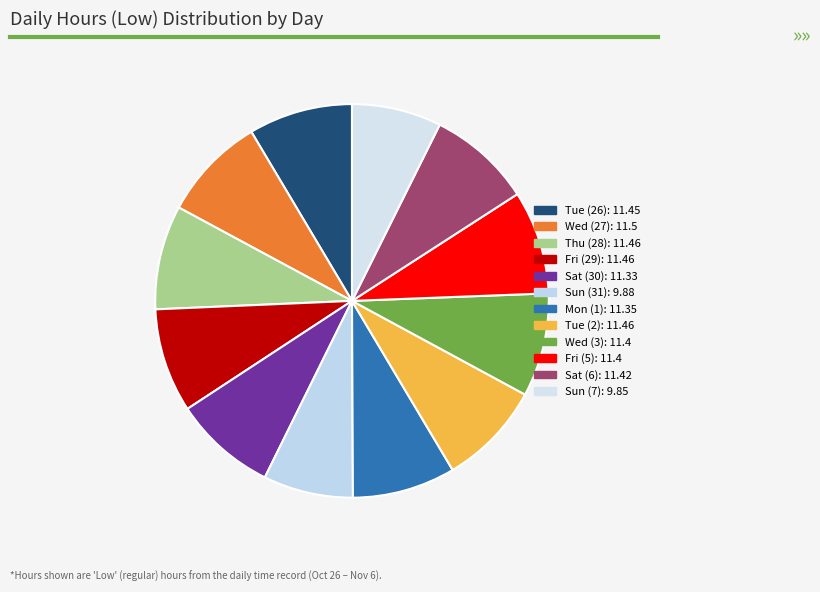

What is the ratio of the value at Wed (27) to the value at Tue (2)?

1.0